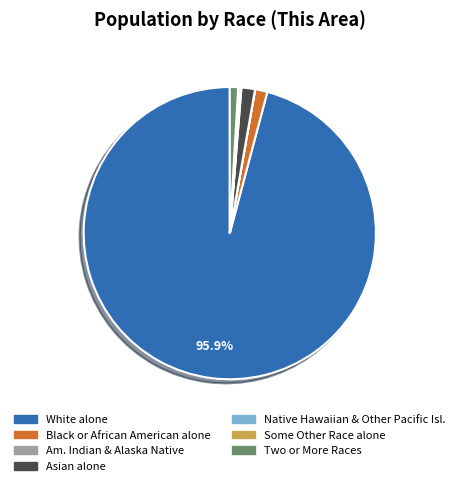

Is White alone the majority of the pie?

Yes